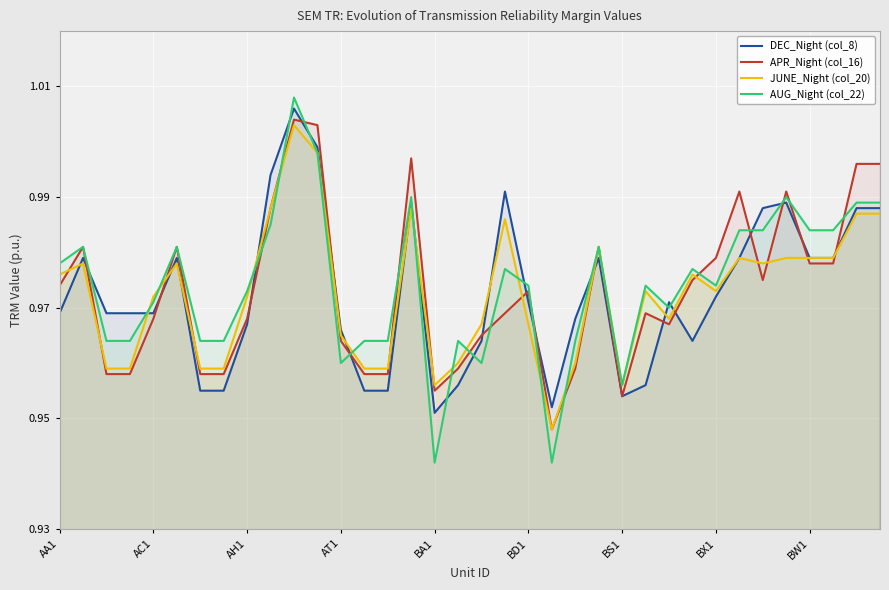

Rank the series at 25 from highest to lowest value.

AUG_Night (col_22), JUNE_Night (col_20), APR_Night (col_16), DEC_Night (col_8)